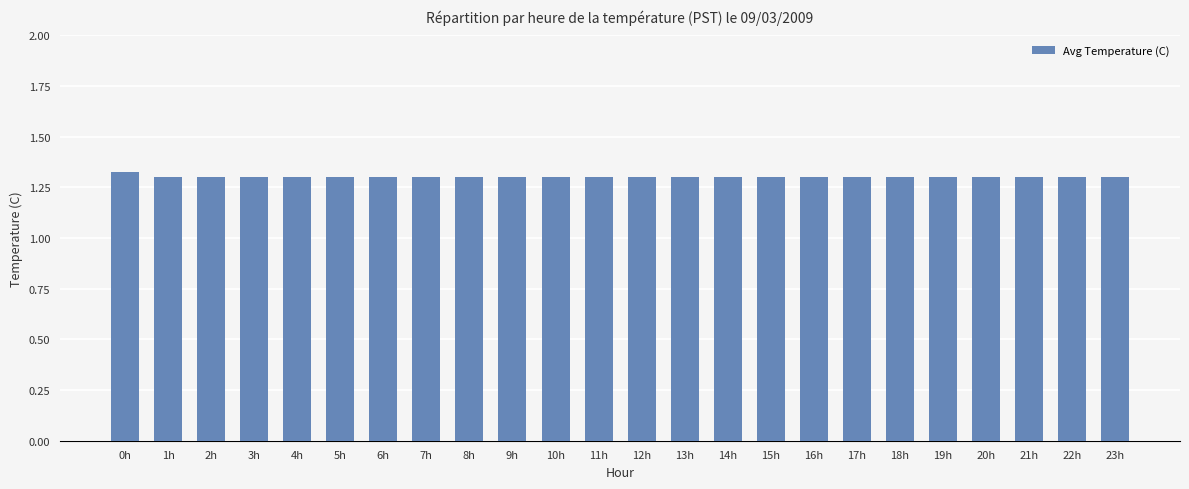

True or false: the data shows 1.3 at 9h.

True